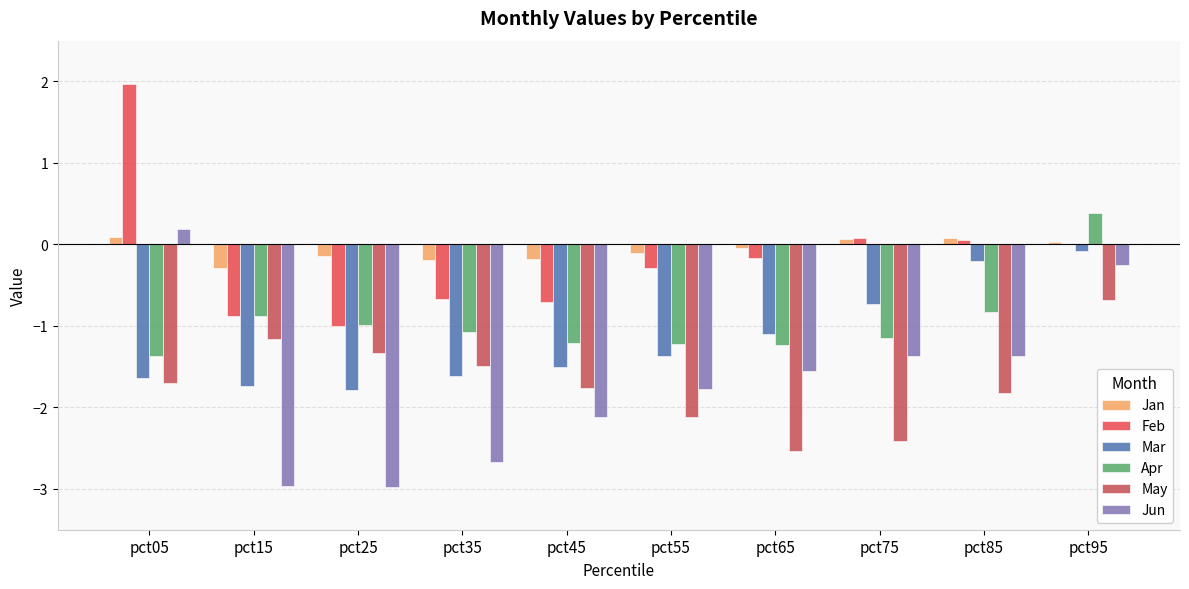

At how many categories does at least one series exceed -2?

10